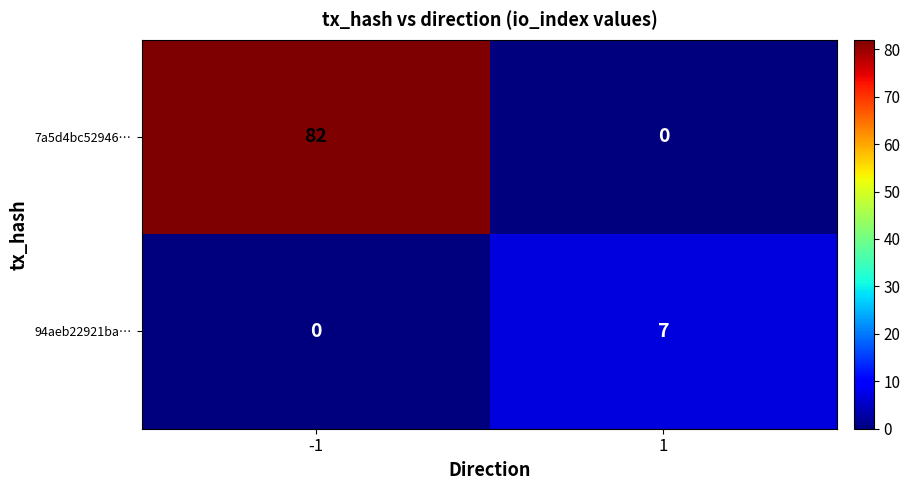

Rank the series by their average value, from highest to lowest.

7a5d4bc52946…, 94aeb22921ba…